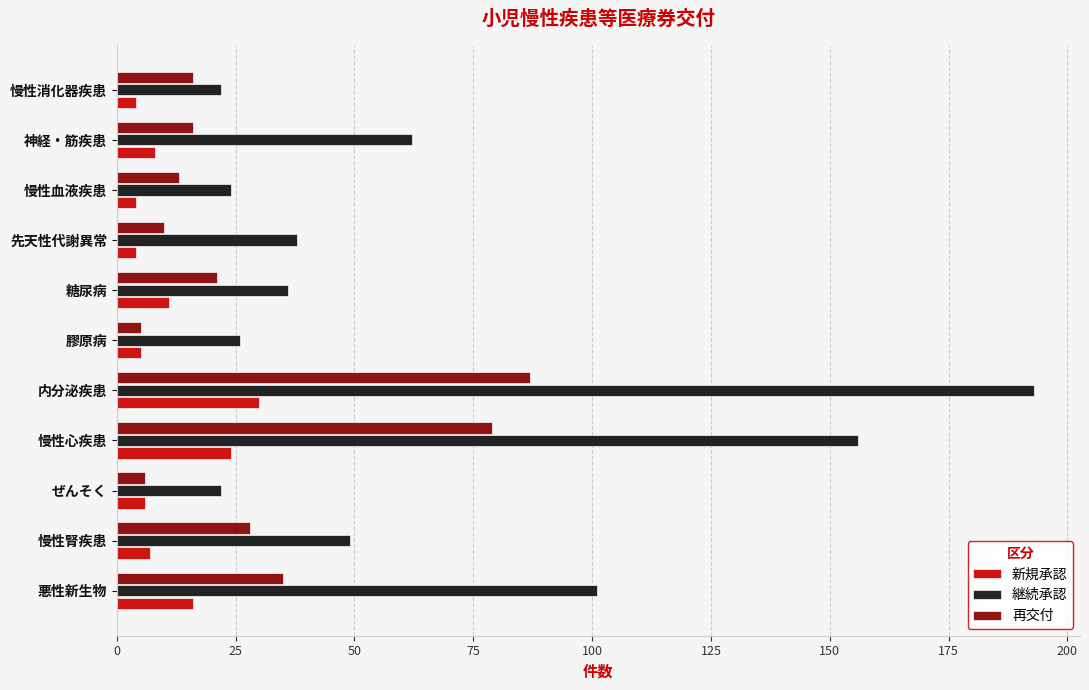

Rank the series by their average value, from highest to lowest.

継続承認, 再交付, 新規承認